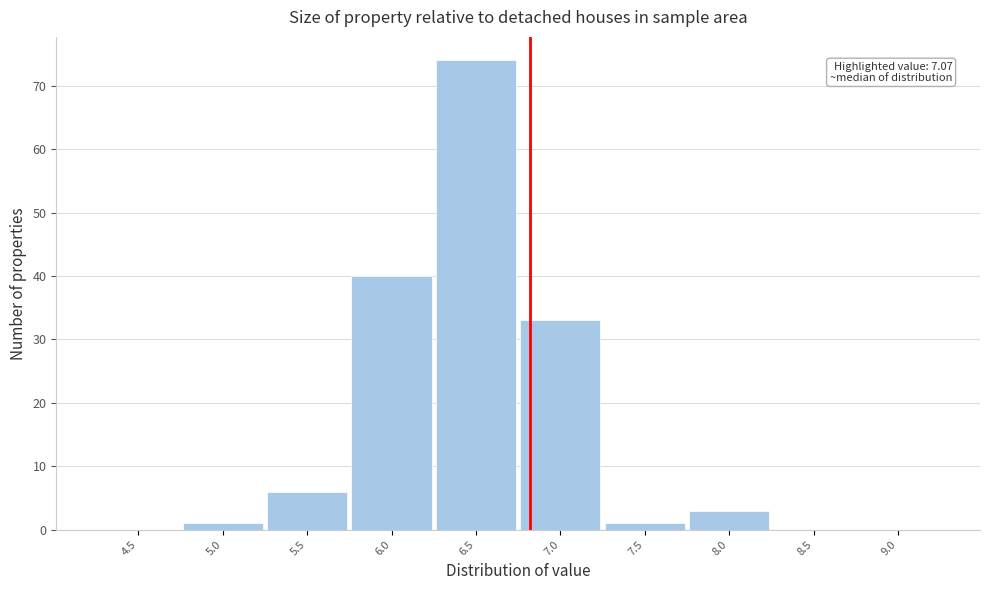

Reading left to right, extract all data points from this chart.

4.5=0	5.0=1	5.5=6	6.0=40	6.5=74	7.0=33	7.5=1	8.0=3	8.5=0	9.0=0